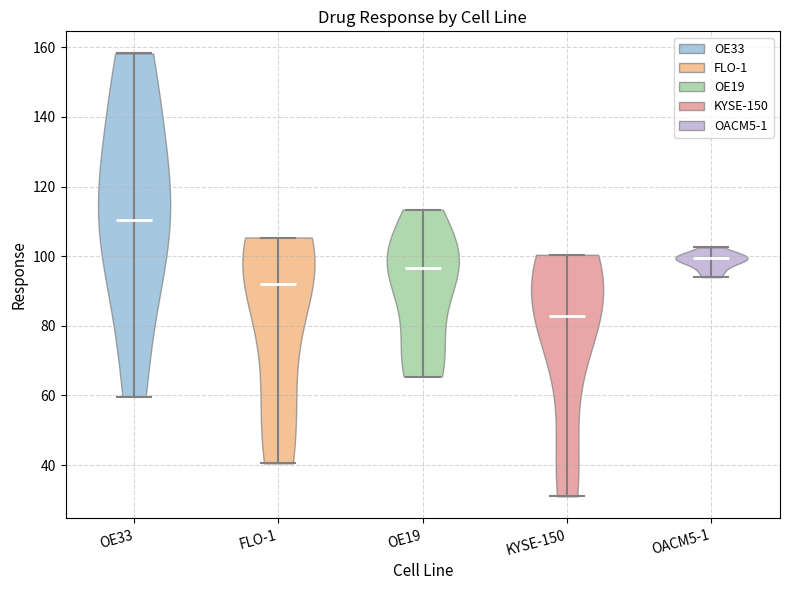

Which violin has the lowest median line?

KYSE-150